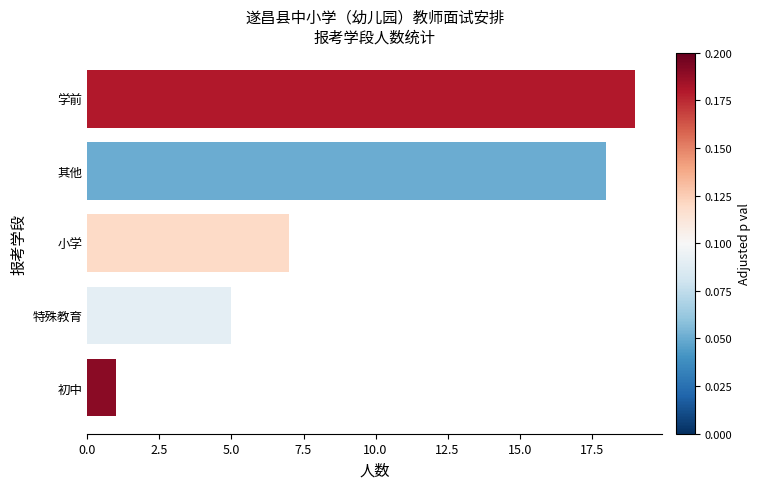

Reading bottom to top, what are all the values shown in this chart?

初中=1	特殊教育=5	小学=7	其他=18	学前=19